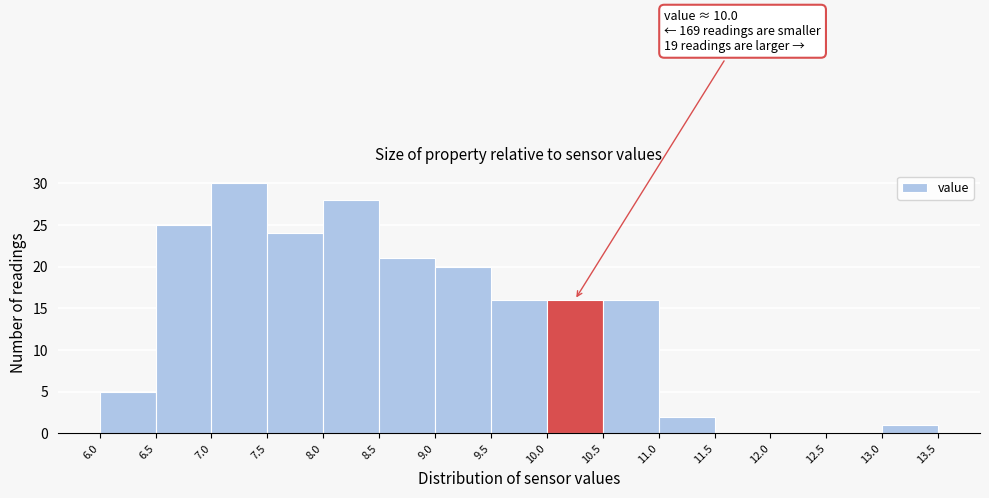

Which range on the x-axis has the tallest bar?

7.0 to 7.5